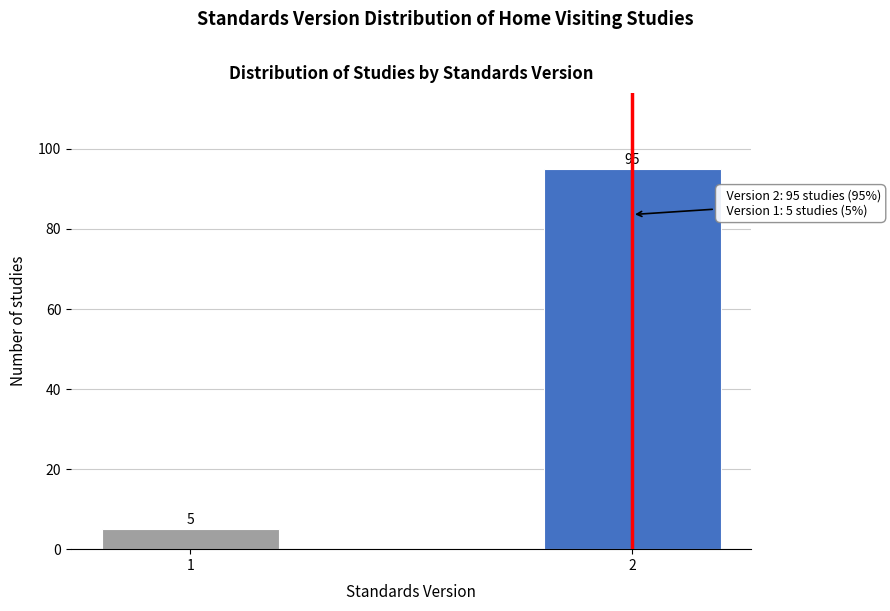

Reading left to right, what are all the values shown in this chart?

5	95